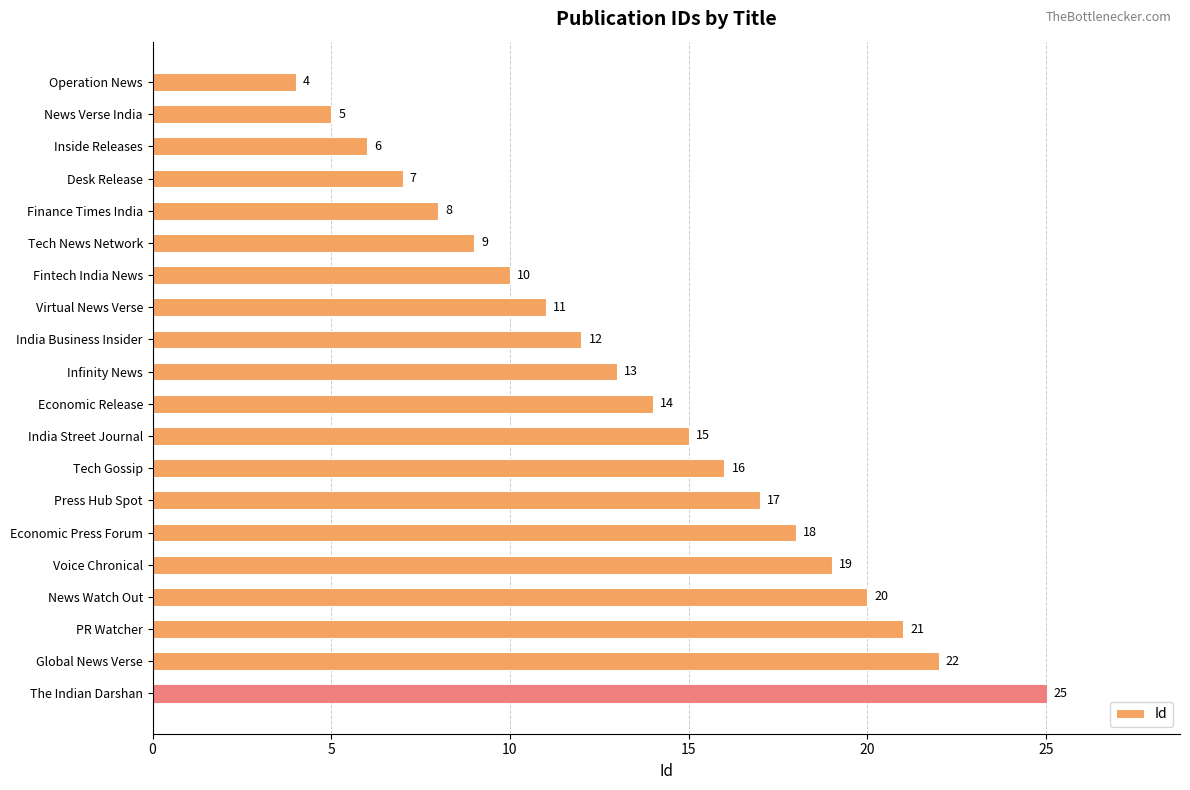

How many categories are shown in the chart?

20